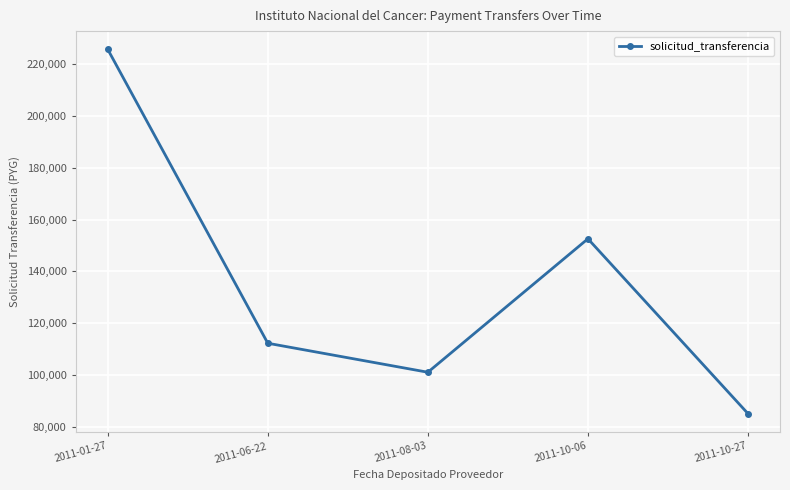

How many interior local peaks (higher than both neighbors) does the data have?

1